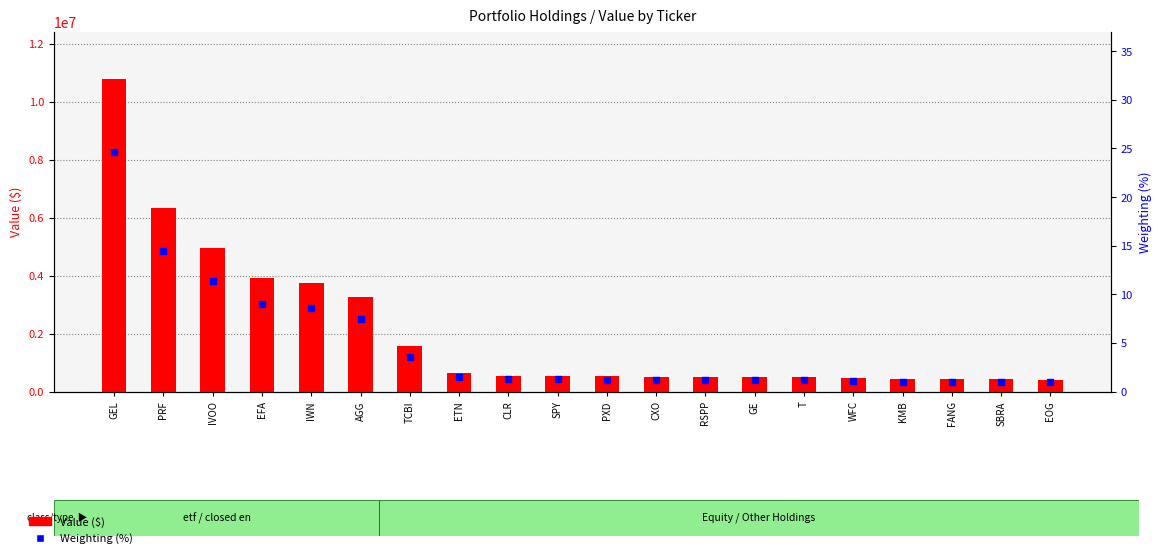

Is the value of Weighting (%) at T greater than the value of Value ($) at CXO?

No